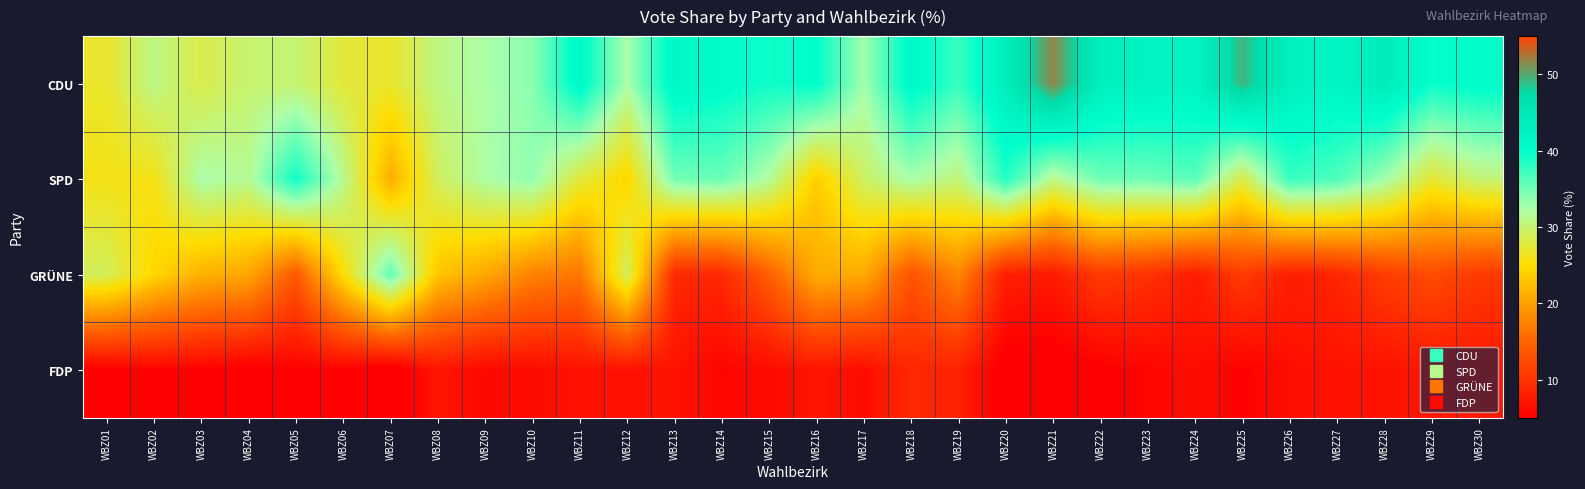

What is the maximum value shown in the chart?

51.8